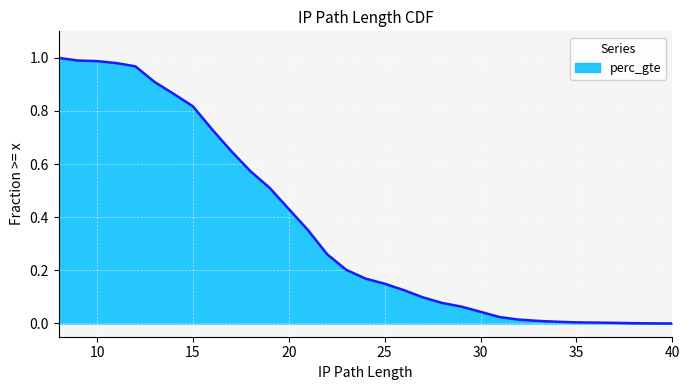

Where is the data nearest to the value 0?

40